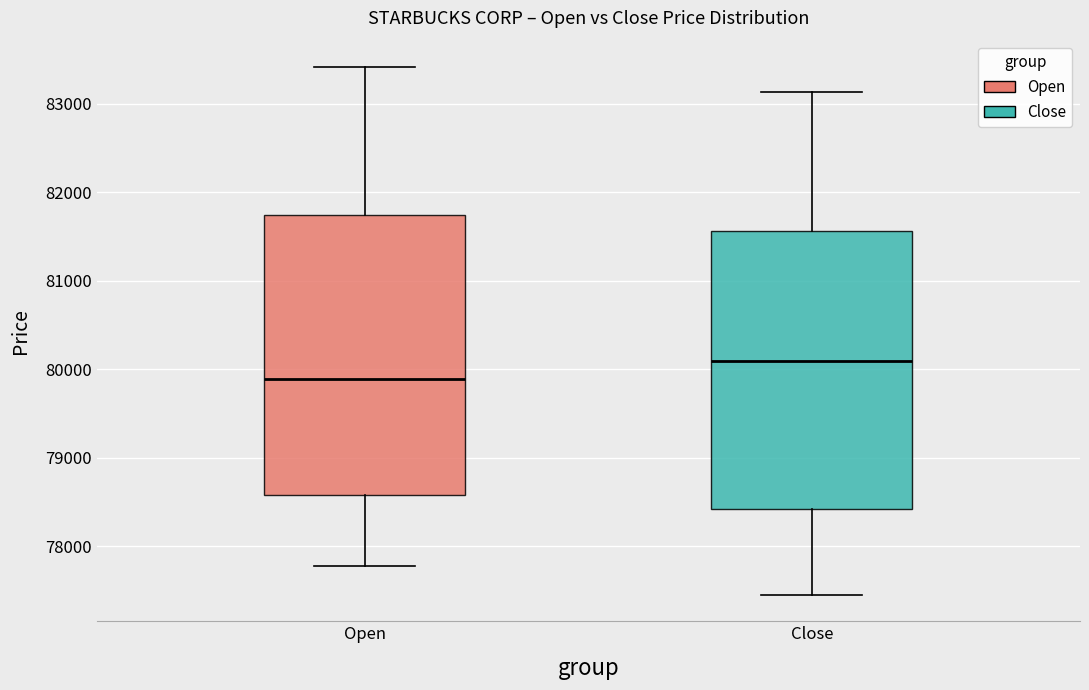

Which box has the highest median line?

Close